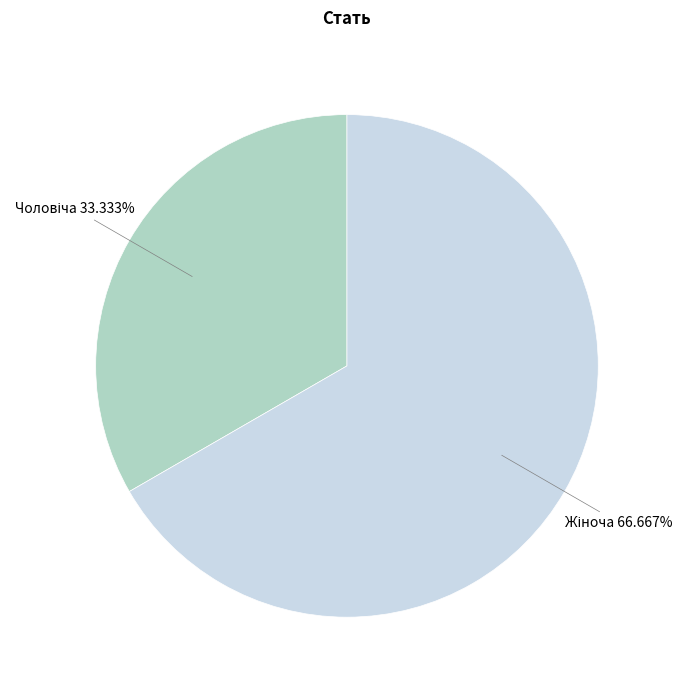

Is there any slice that represents more than half of the pie?

Yes